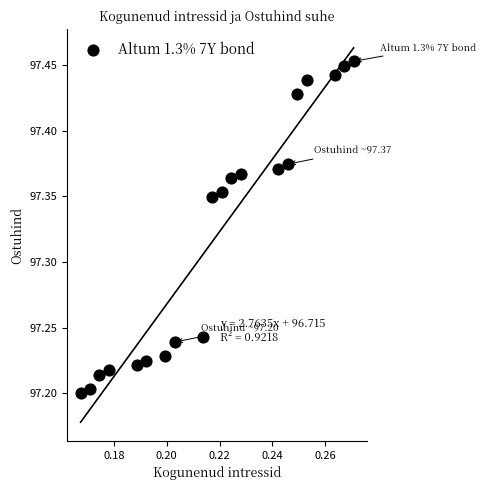

What is the range of Y values (max minus min)?

0.3